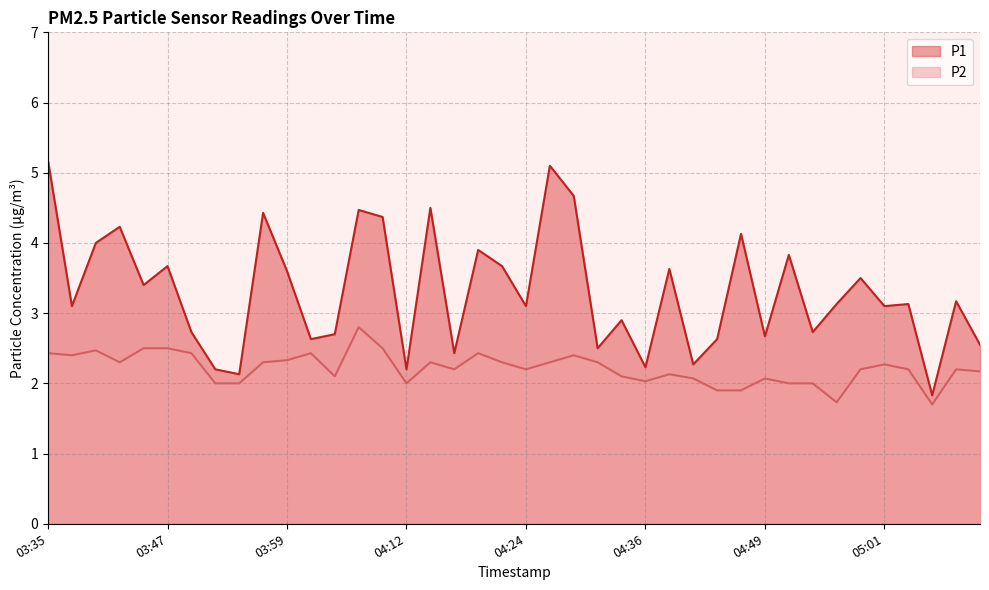

In P1, how many points are lower than both neighbors (excluding endpoints)?

14